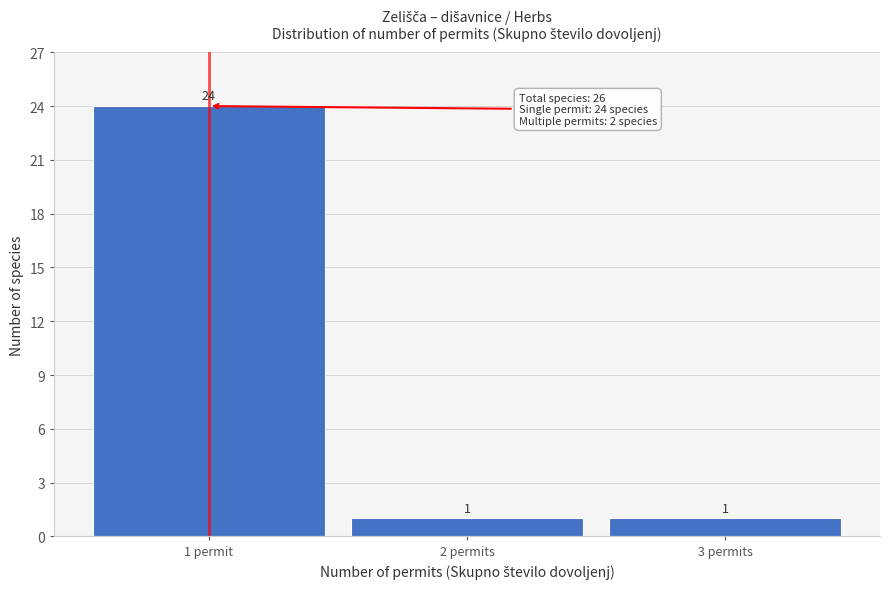

Reading right to left, list all the values displayed in this chart.

3 permits=1	2 permits=1	1 permit=24